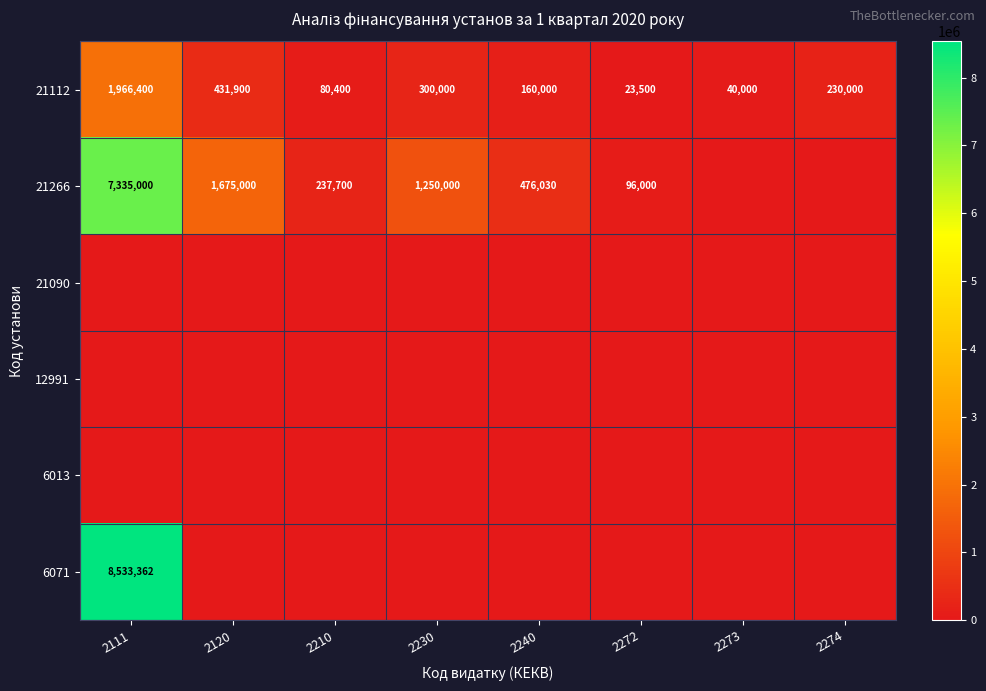

Is the value of 21112 at 2230 greater than the value of 21266 at 2272?

Yes